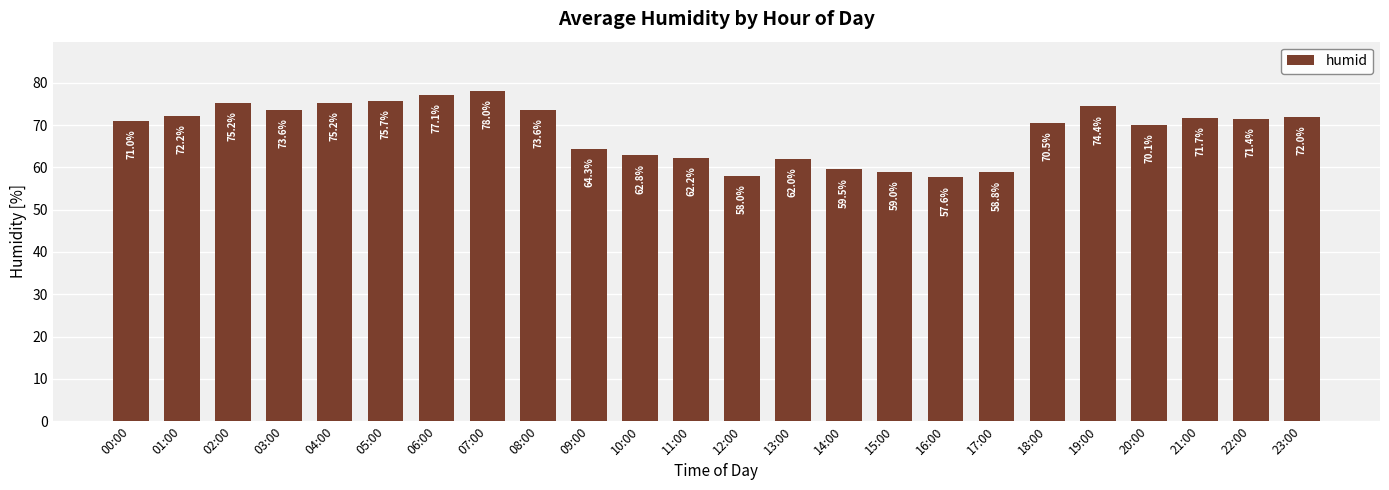

At which label is the value closest to 67?

09:00